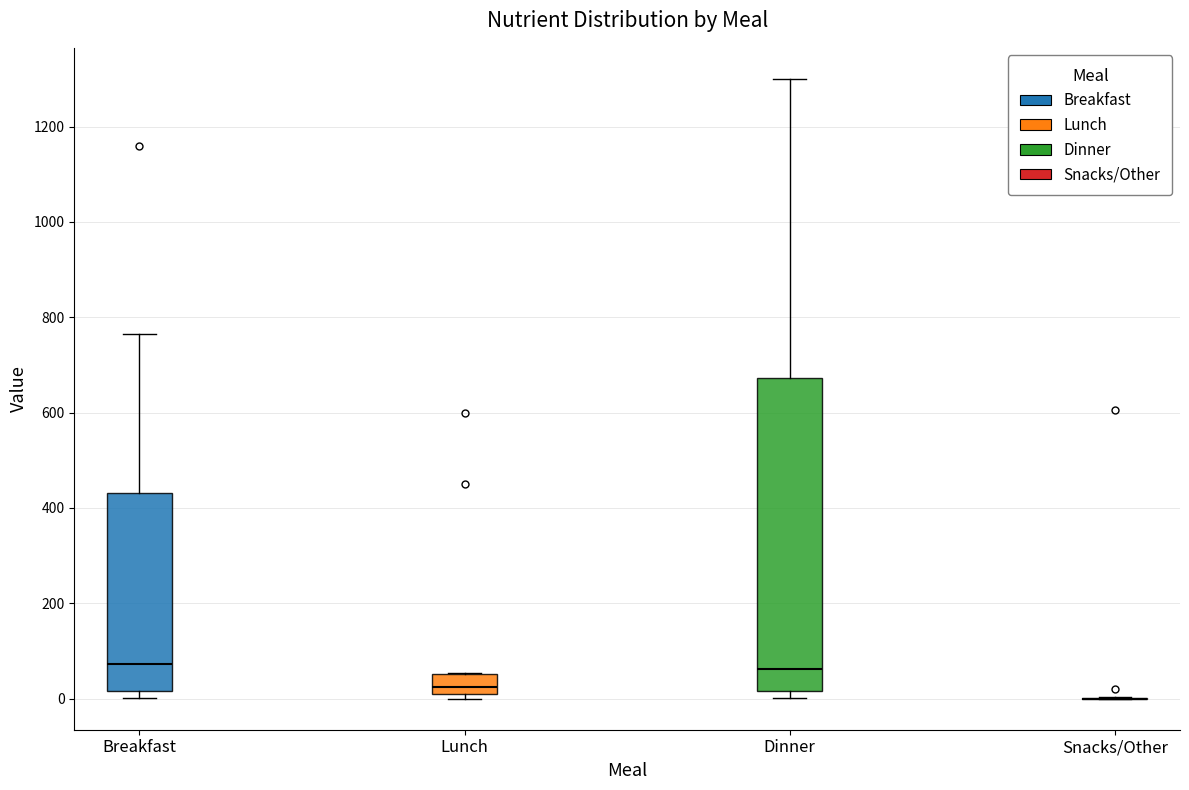

Which box is the tallest, from its lower edge to its upper edge?

Dinner